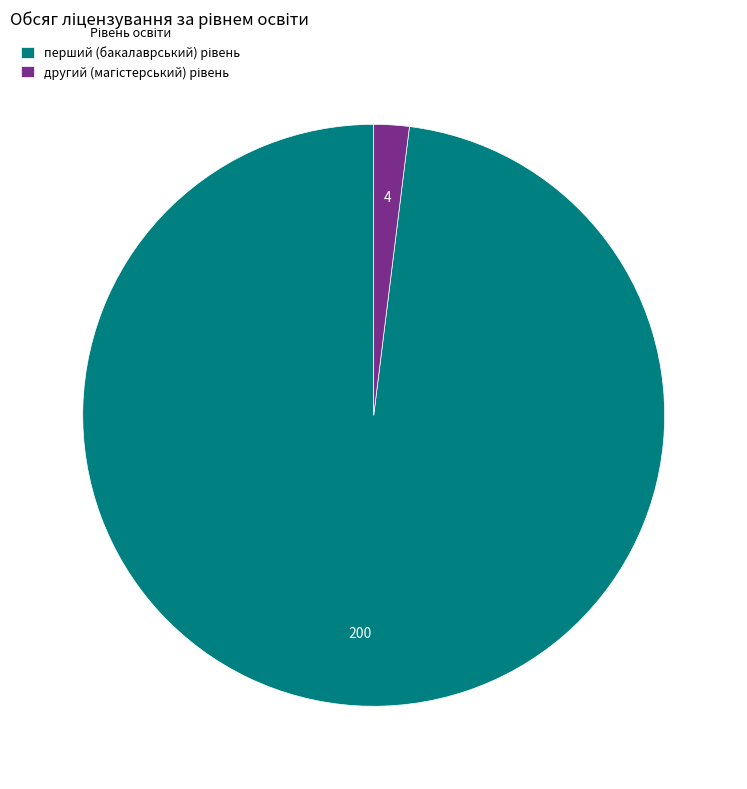

Does any single category account for the majority?

Yes